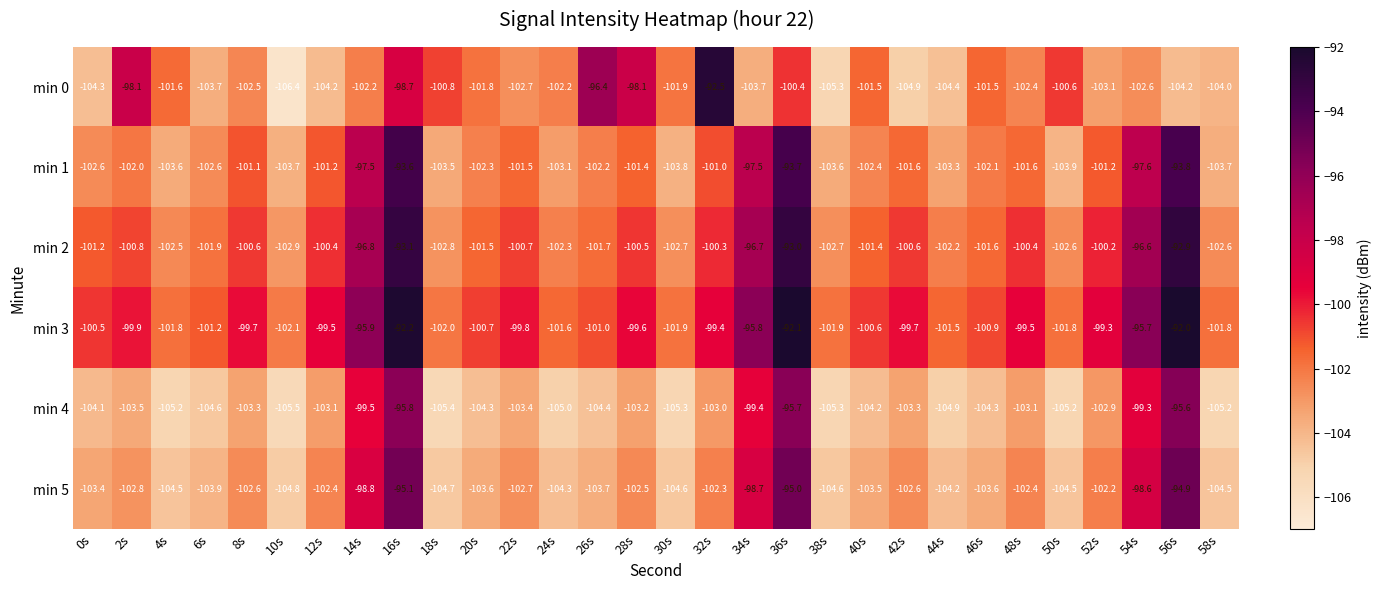

What is the sum of the min 0 values at 58s and 44s?

-208.4